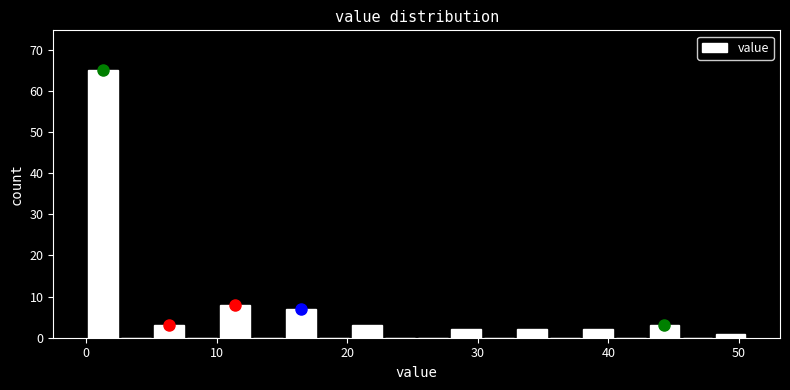

Around what value on the x-axis is the tallest bar? Give the approximate position of its centre, as read against the axis.

1